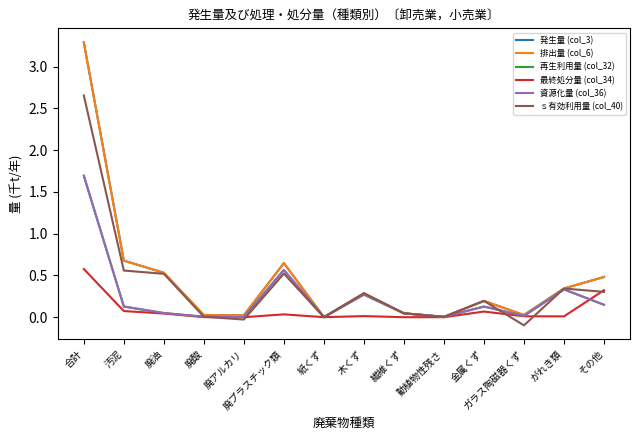

What is the value of the 発生量 (col_3) point at the 14th from the left?

0.5